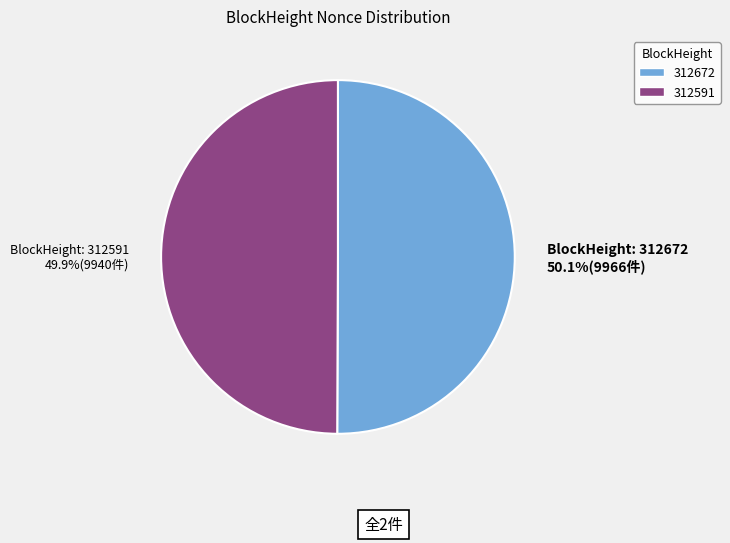

Count the number of slices in the pie.

2